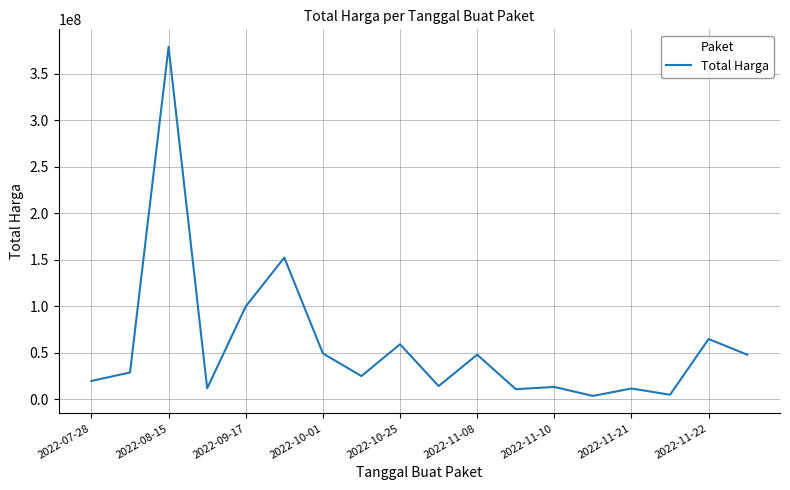

What is the greatest value displayed?

379075000